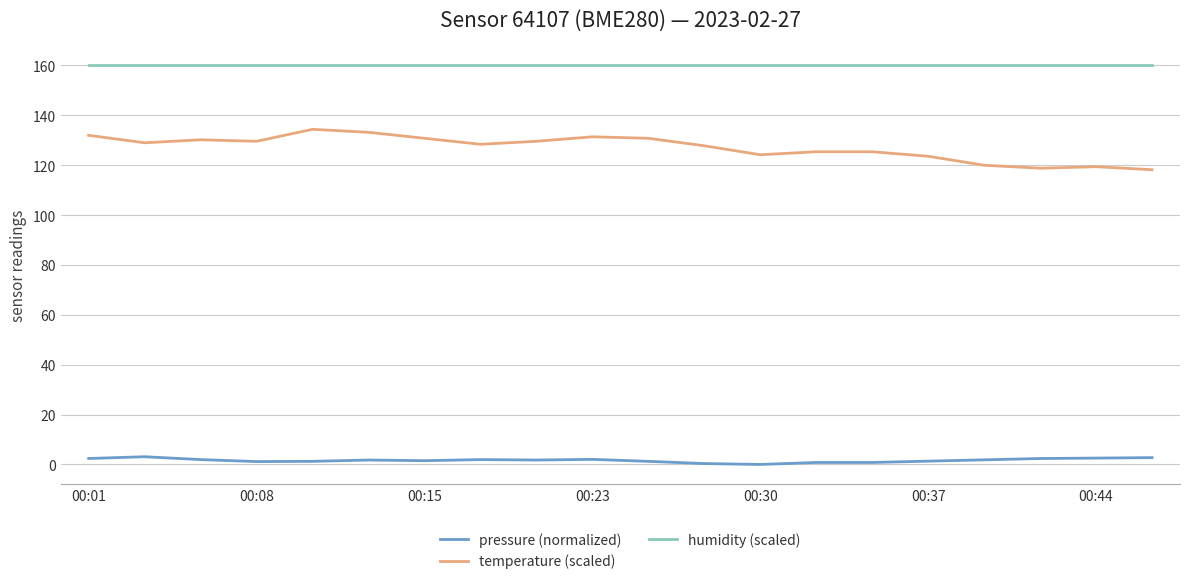

What is the difference between the maximum and minimum values in the temperature (scaled) series?

16.2